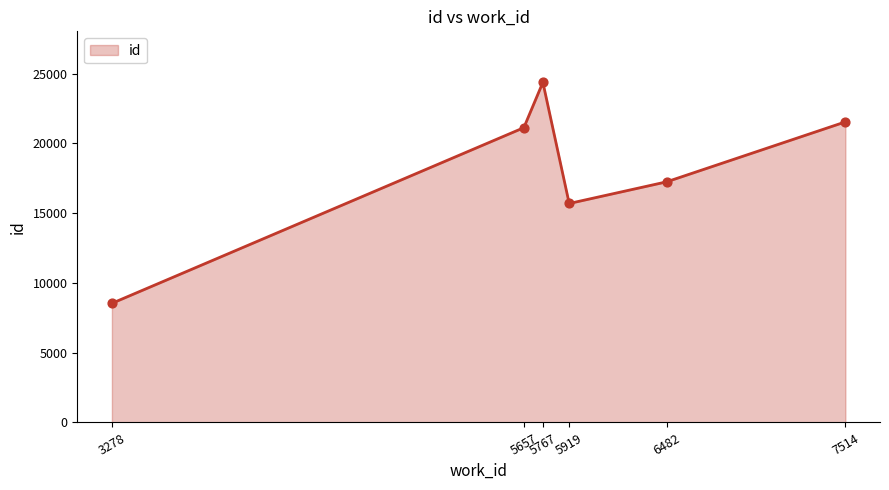

What is the change in value from 5657 to 7514?

+415